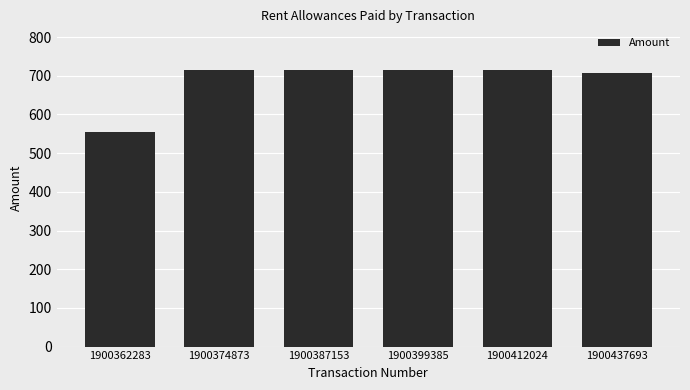

What is the value of the 6th bar from the left?

707.4